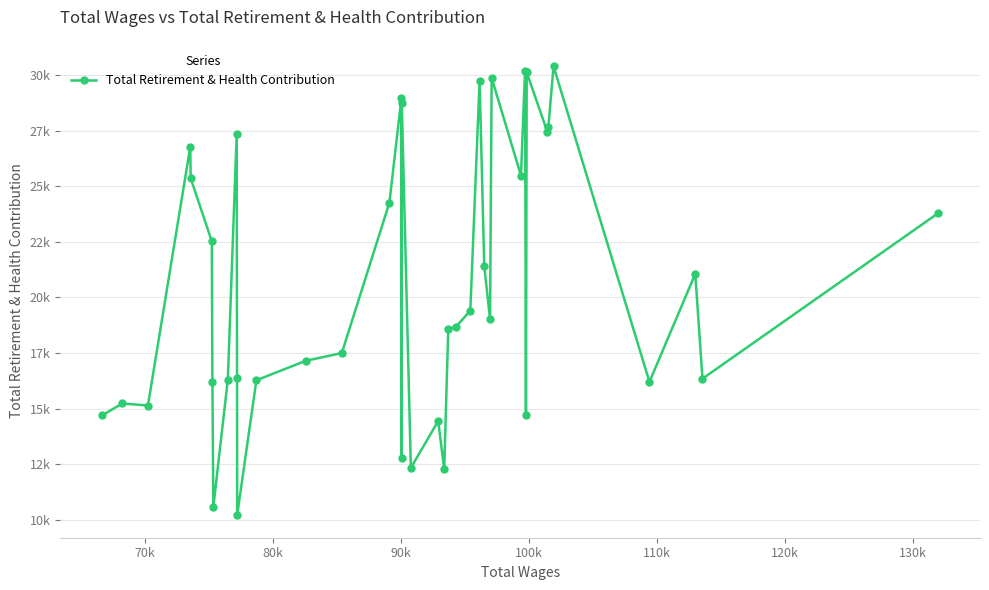

Is this an area chart (filled region under the line)?

No